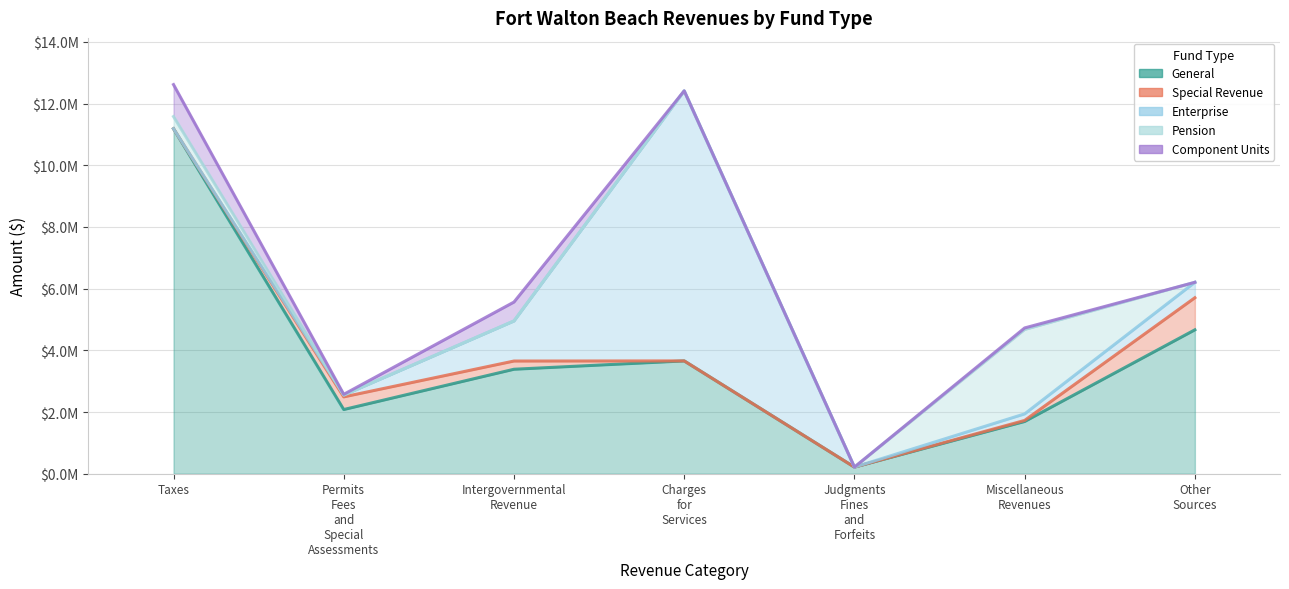

Does the chart have visible grid lines?

Yes